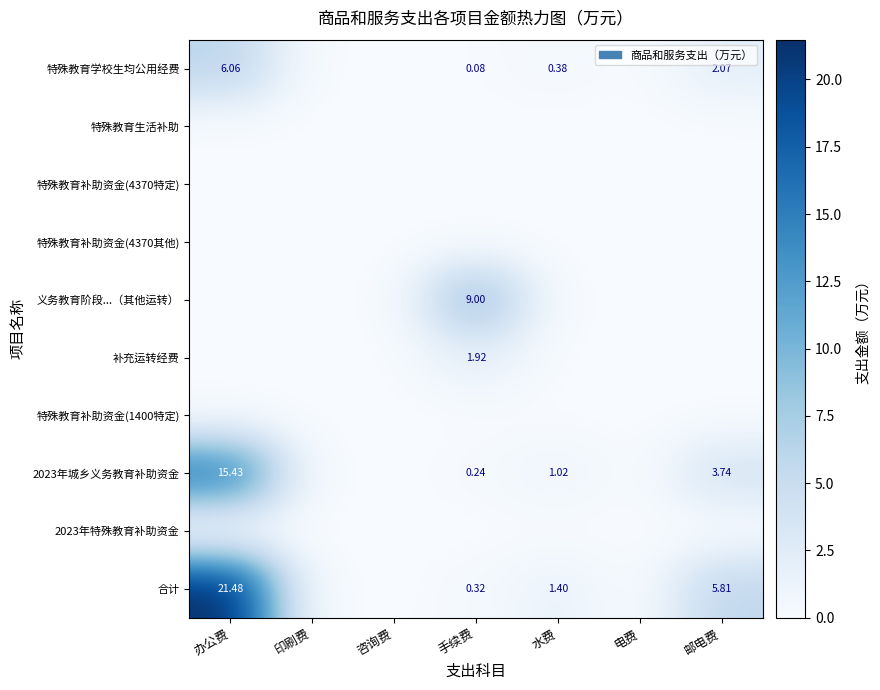

Is it true that 补充运转经费 equals 0.0 at 咨询费?

True